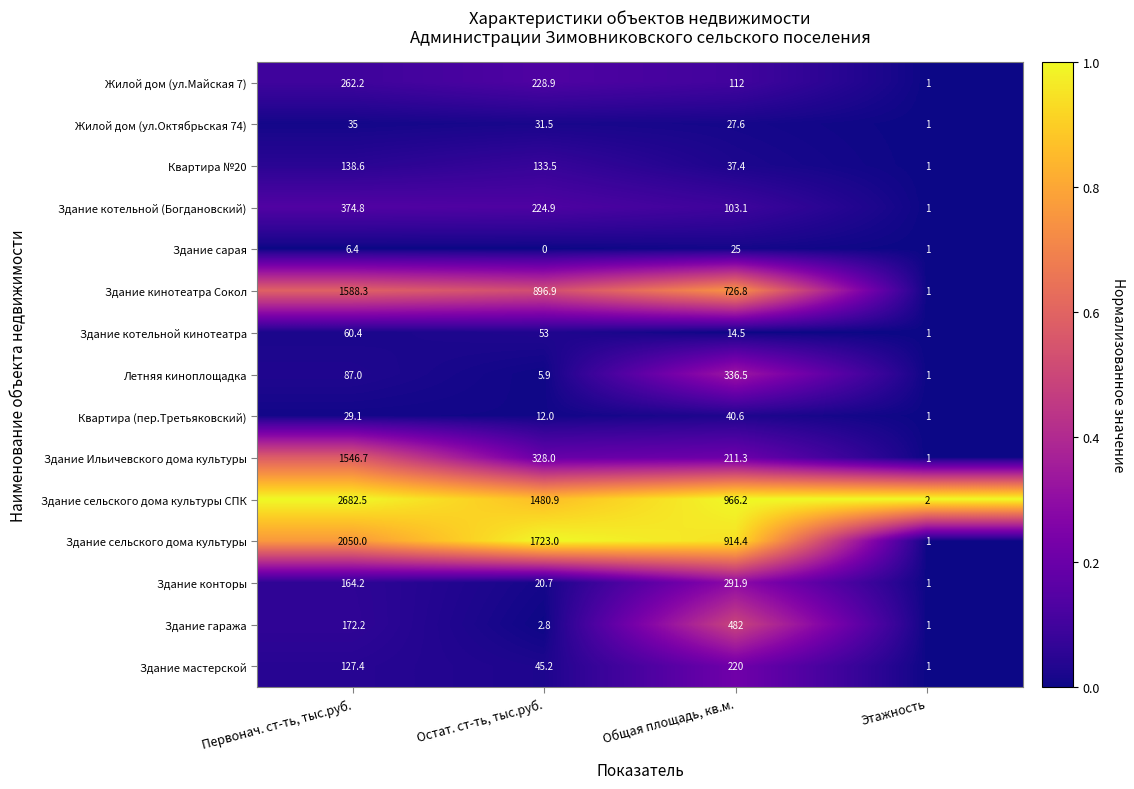

How many categories are shown in the chart?

4